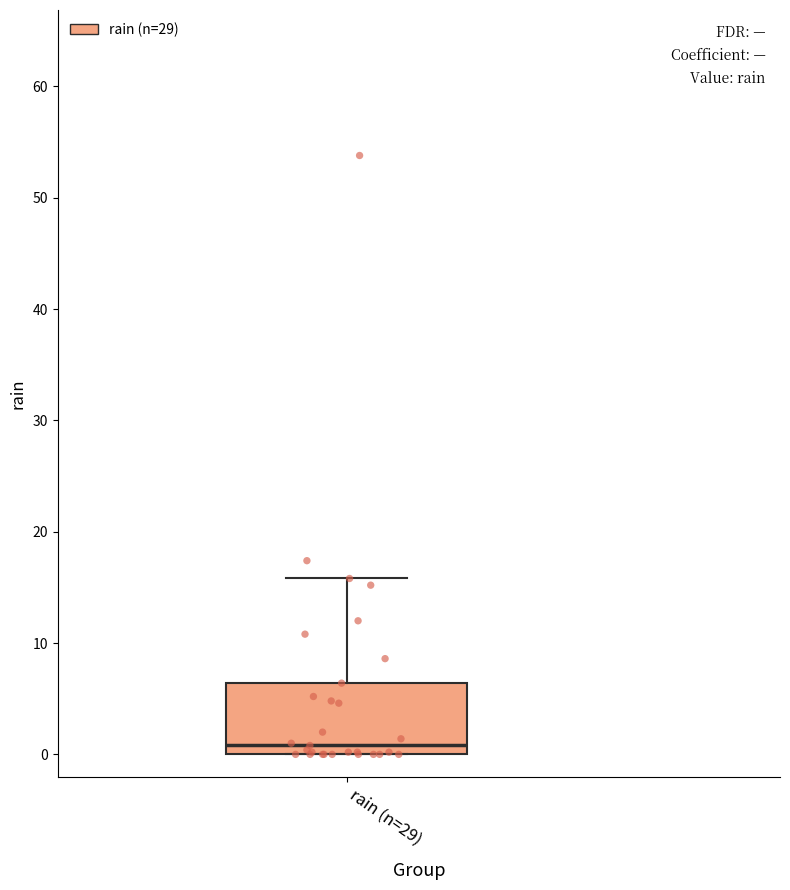

Read this box plot against the y-axis: the position of the median line, the range covered by the box, and the ends of both whiskers. The values are not printed on the chart, so give them approximately, as read against the axis.

median 1, box 0 to 6, whiskers 0 to 16